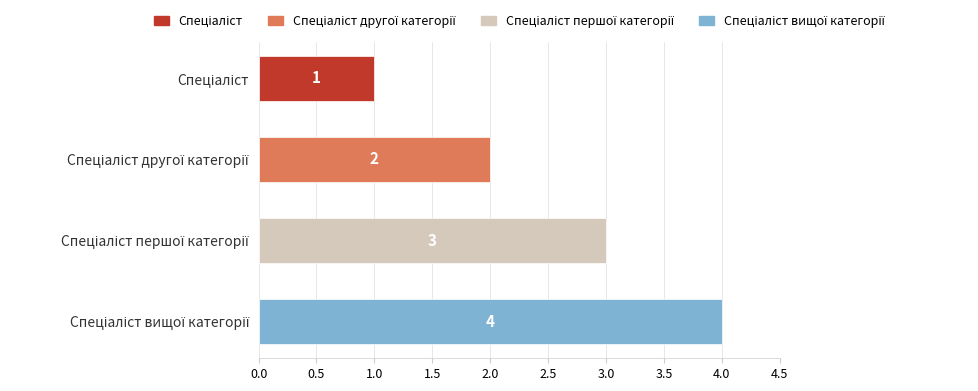

What is the difference between the maximum and minimum values?

3